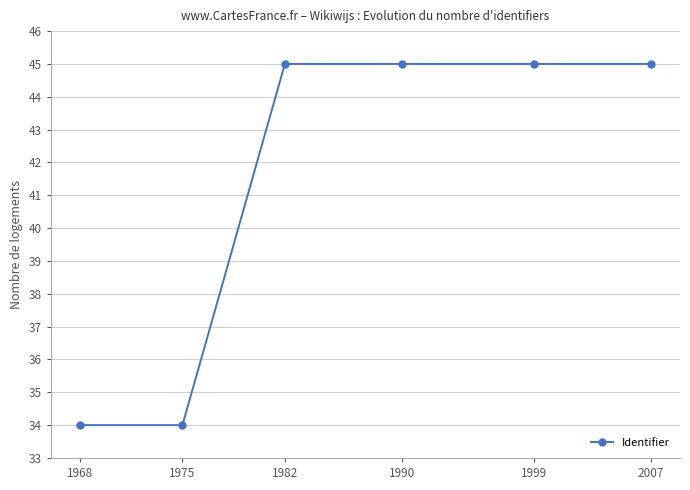

What is the difference between the maximum and minimum values?

11